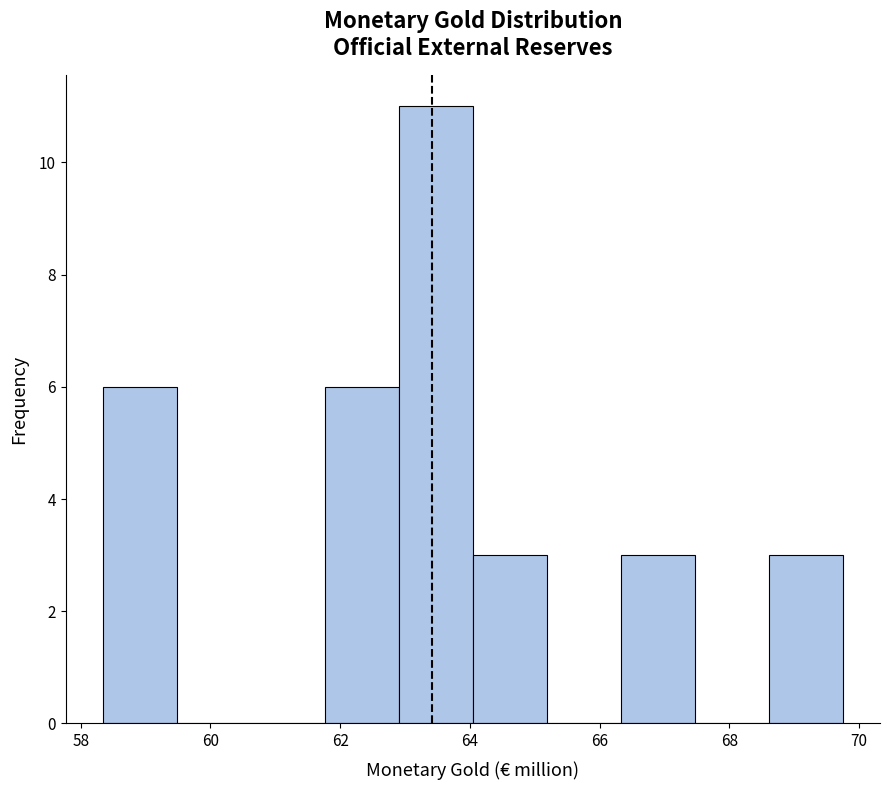

Reading left to right, transcribe this chart: for each bar, give the range it covers on the x-axis and its height. Neither the bar edges nor the heights are printed on the chart, so give them approximately, as read against the axes.

58.4 to 59.4: 6
59.4 to 60.6: 0
60.6 to 61.8: 0
61.8 to 63.0: 6
63.0 to 64.0: 11
64.0 to 65.2: 3
65.2 to 66.4: 0
66.4 to 67.4: 3
67.4 to 68.6: 0
68.6 to 69.8: 3